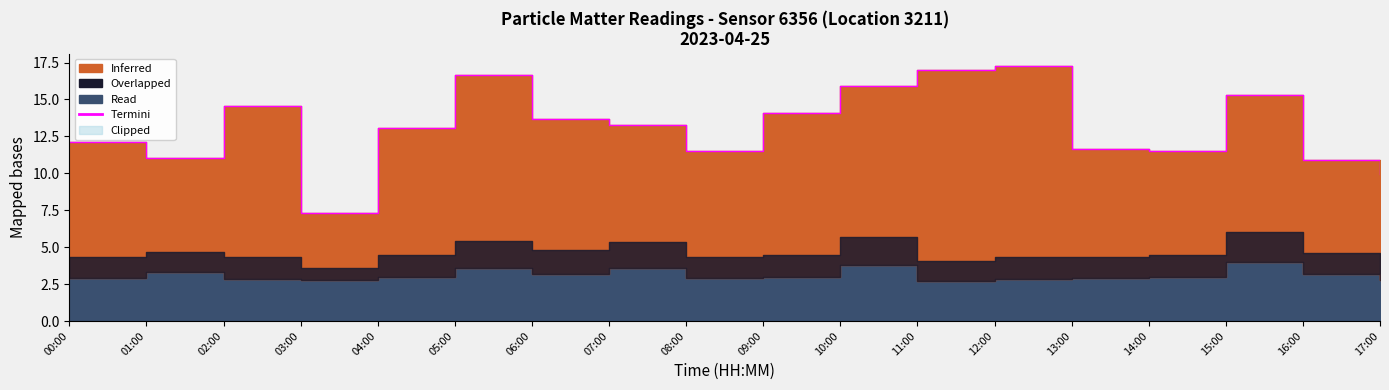

True or false: the data shows 10.9 at 16:00.

True